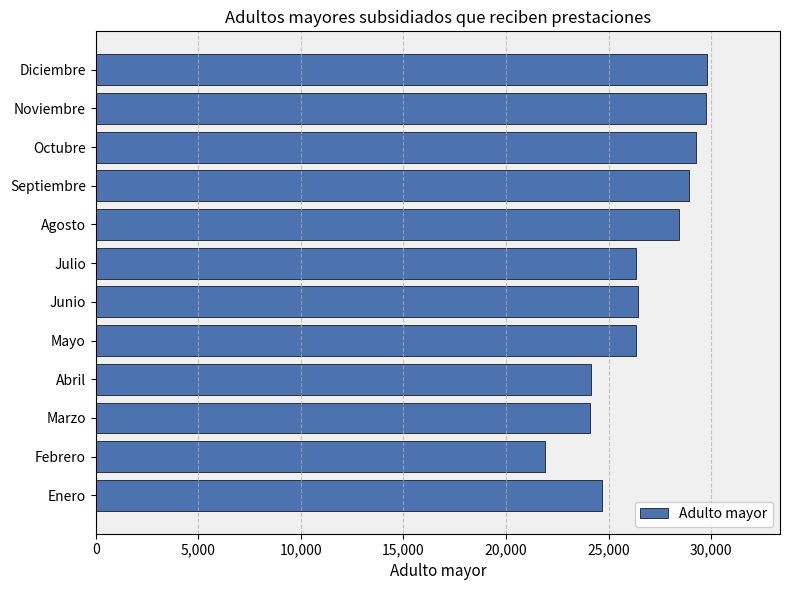

How many data points are less than 26424?

6